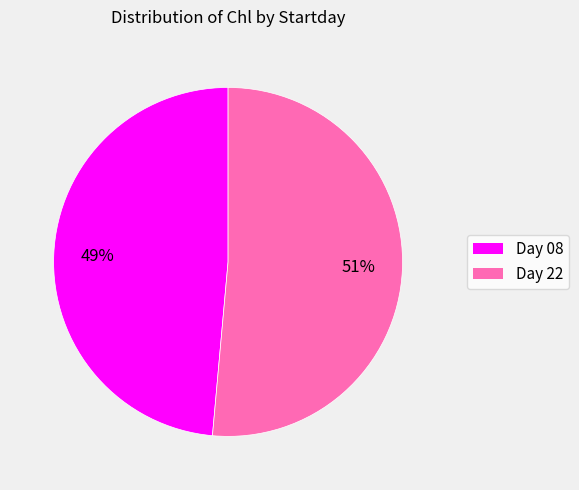

To the nearest percent, what is the combined percentage of Day 08 and Day 22?

100%